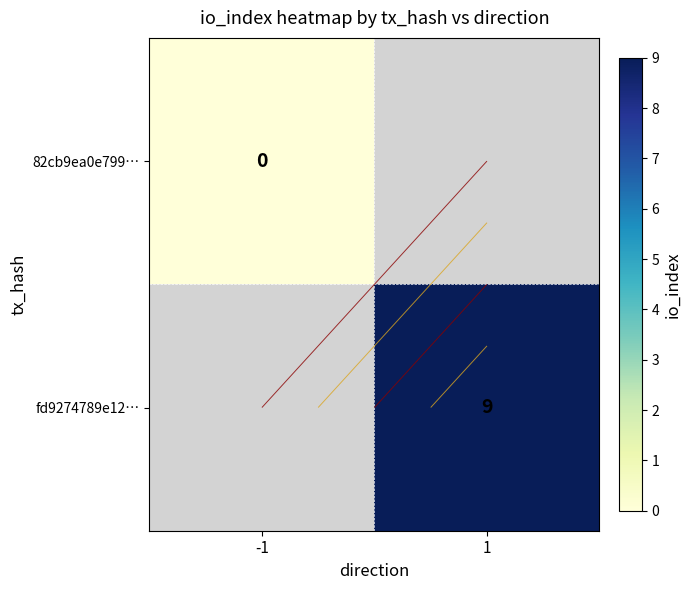

At how many categories does at least one series exceed 5?

1